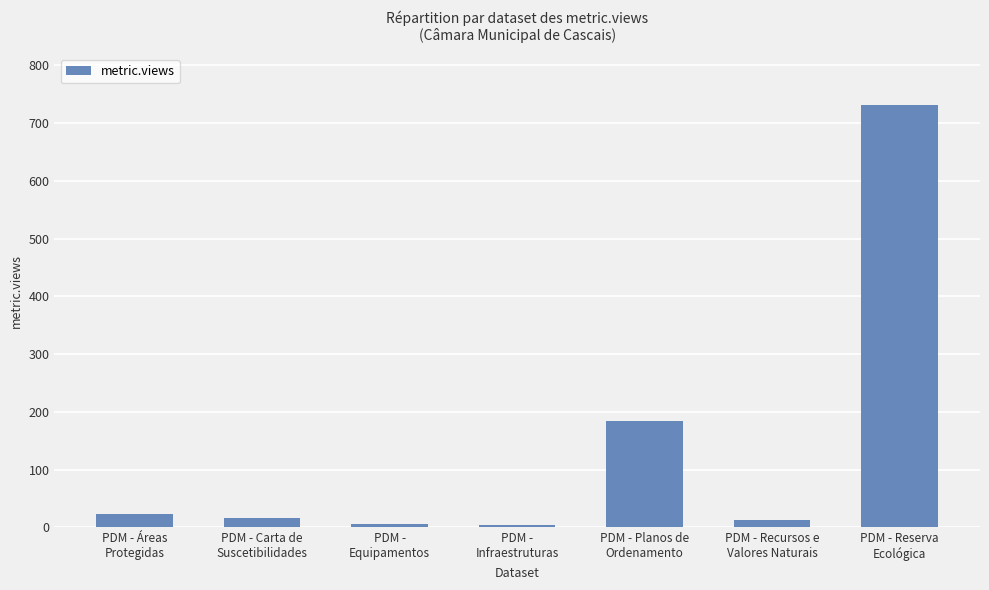

At which label is the value closest to 368?

PDM - Planos de
Ordenamento